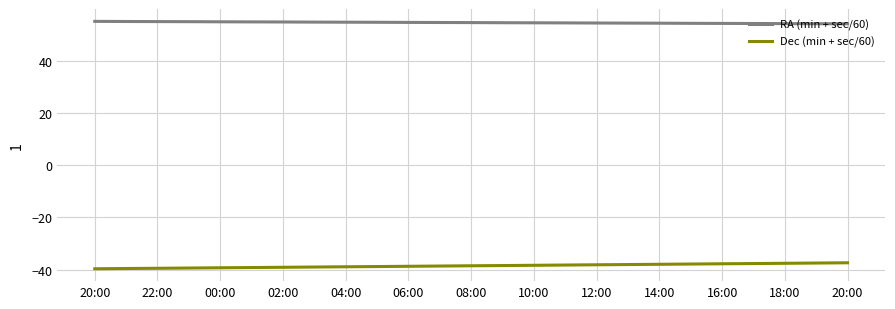

What is the smallest value displayed?

-39.7